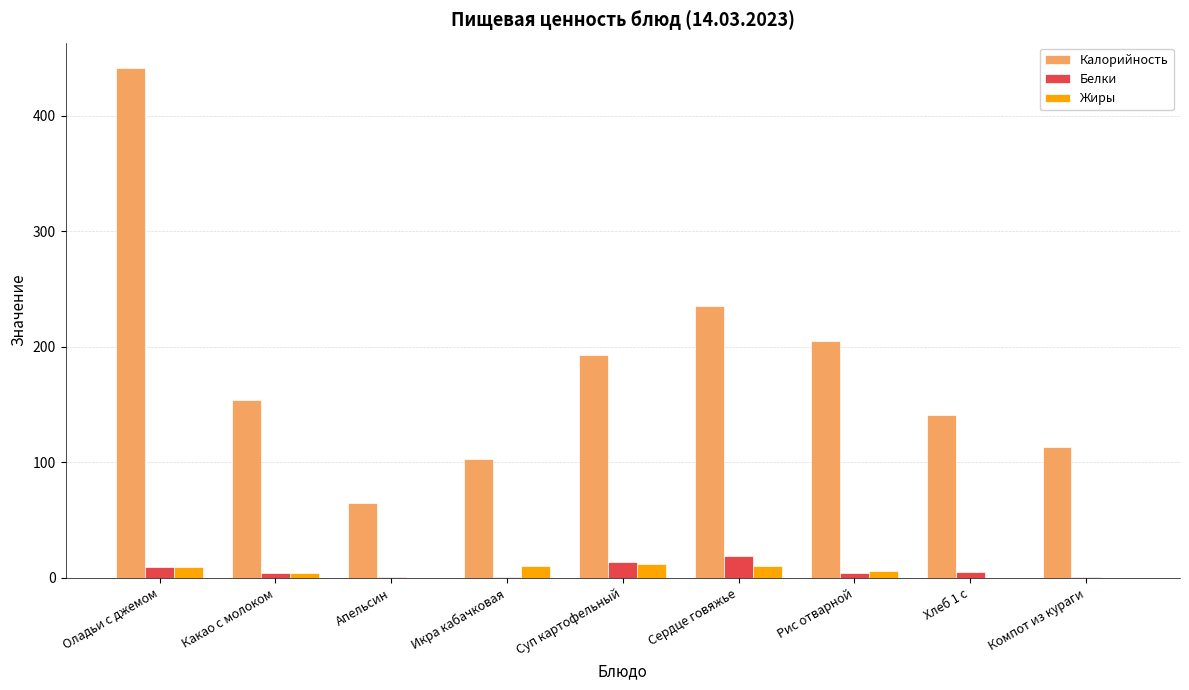

What is the sum of all Жиры values?

51